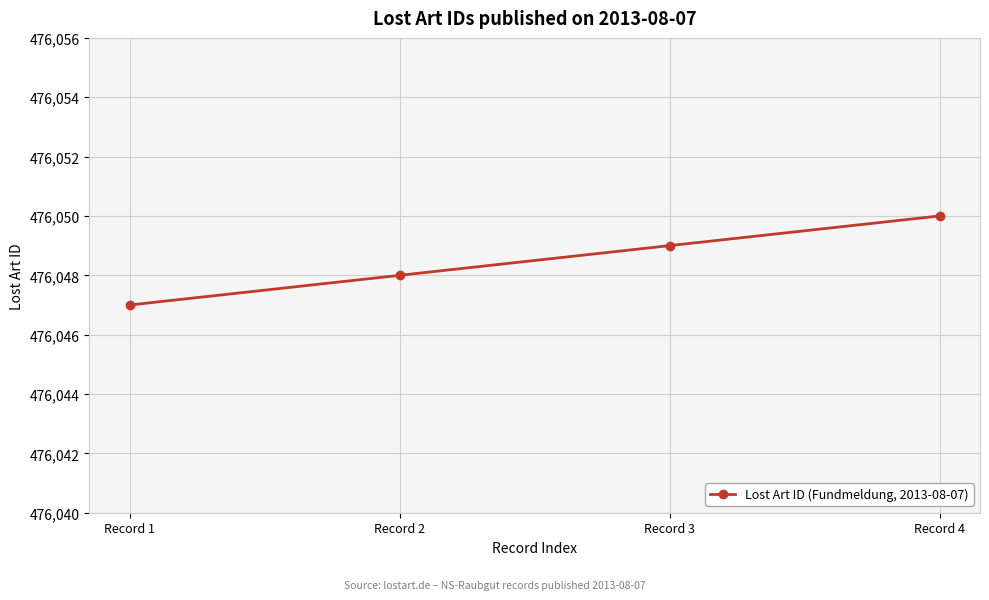

How many data points does each series have?

4